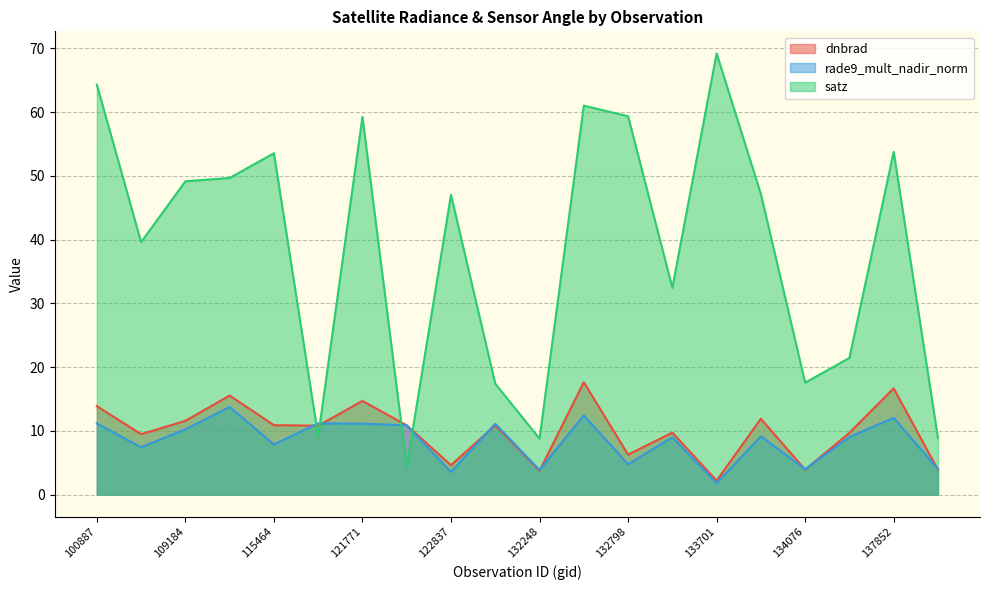

Between 104315 and 137852, which is larger?

137852